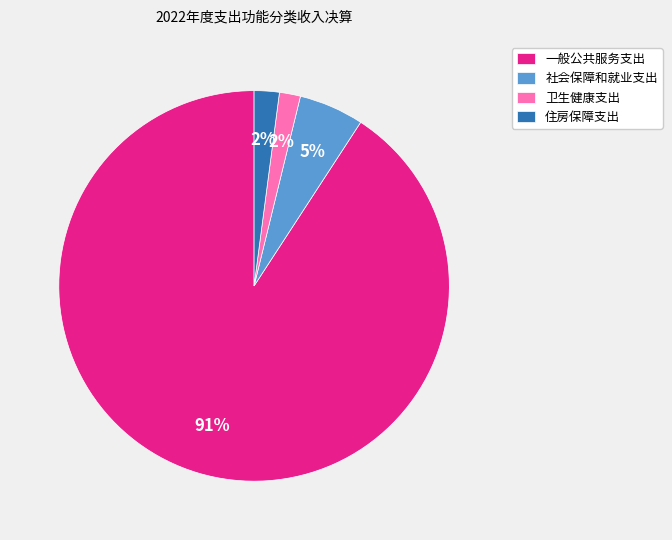

What is the majority slice?

一般公共服务支出